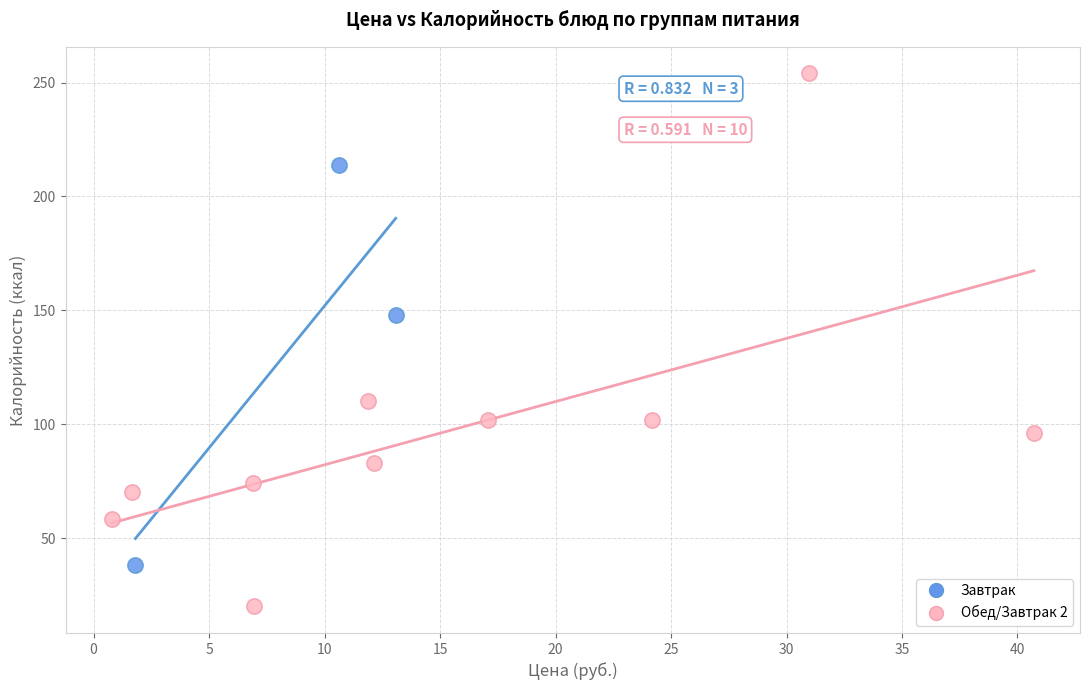

Which series contains the highest Y value?

Обед/Завтрак 2